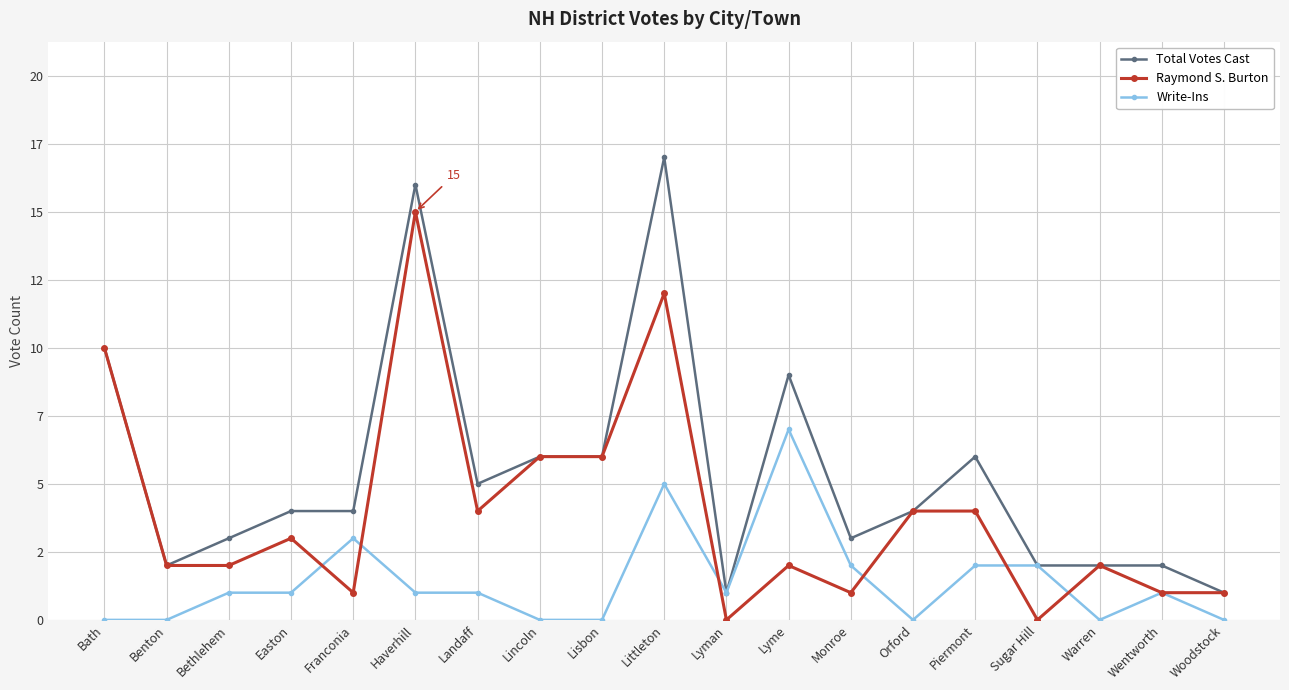

At which category does Write-Ins reach its first local valley?

Lyman